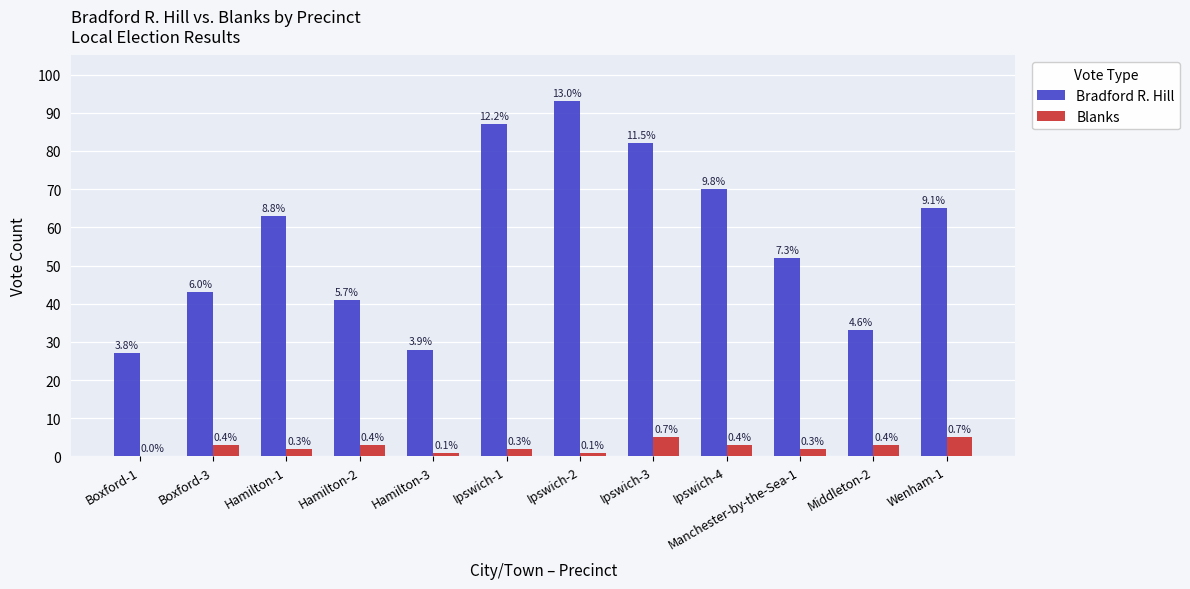

What is the approximate value of Bradford R. Hill at Middleton-2, to the nearest 5?

35